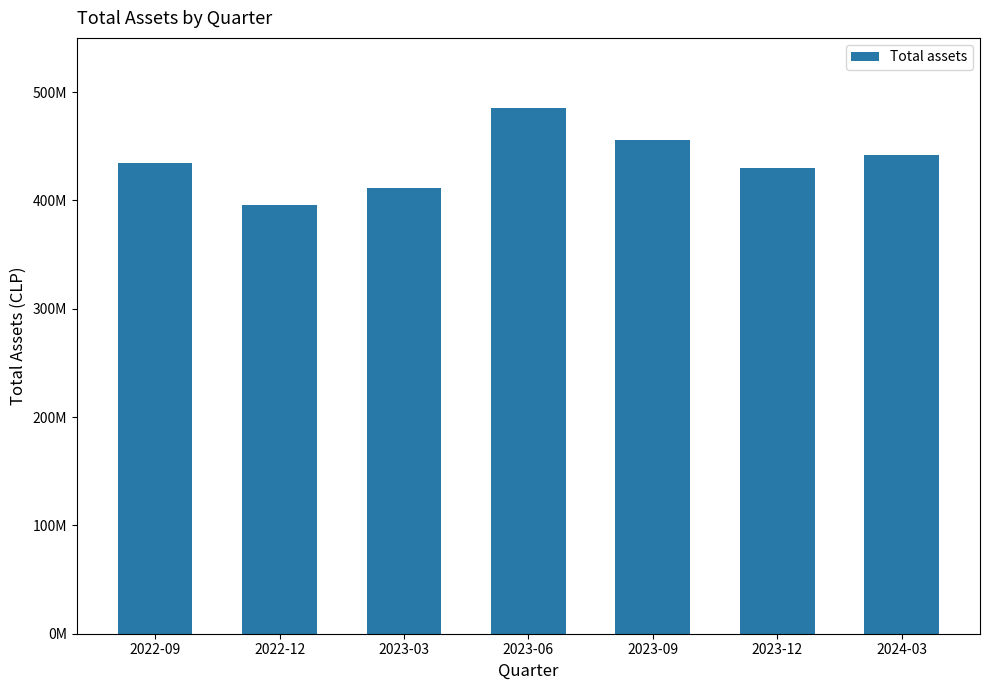

List the labels in order of value, largest first.

2023-06, 2023-09, 2024-03, 2022-09, 2023-12, 2023-03, 2022-12